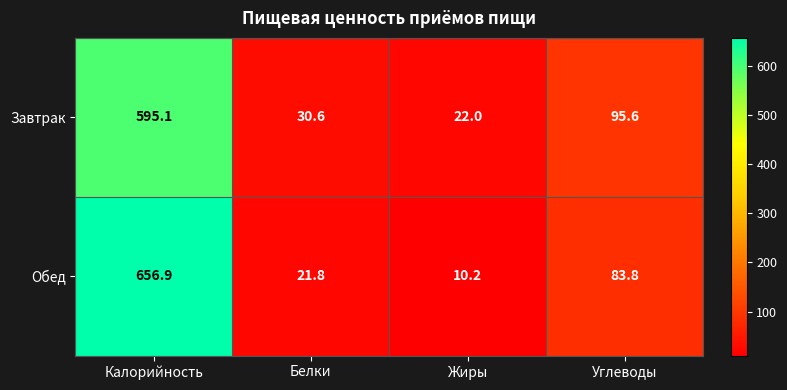

At how many categories does at least one series exceed 559?

1